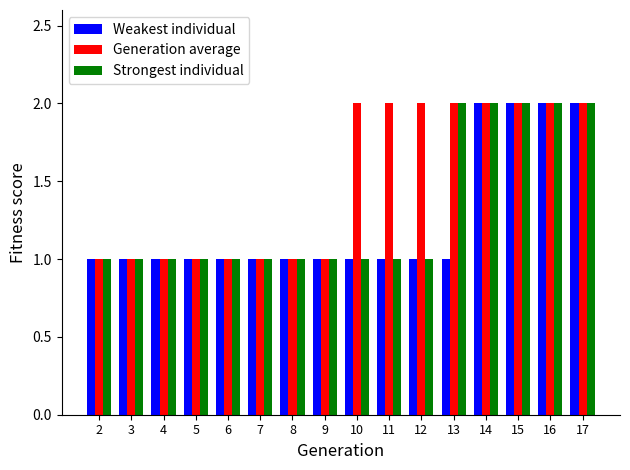

Reading right to left, extract all data points from this chart.

Weakest individual: 2	2	2	2	1	1	1	1	1	1	1	1	1	1	1	1
Generation average: 2	2	2	2	2	2	2	2	1	1	1	1	1	1	1	1
Strongest individual: 2	2	2	2	2	1	1	1	1	1	1	1	1	1	1	1